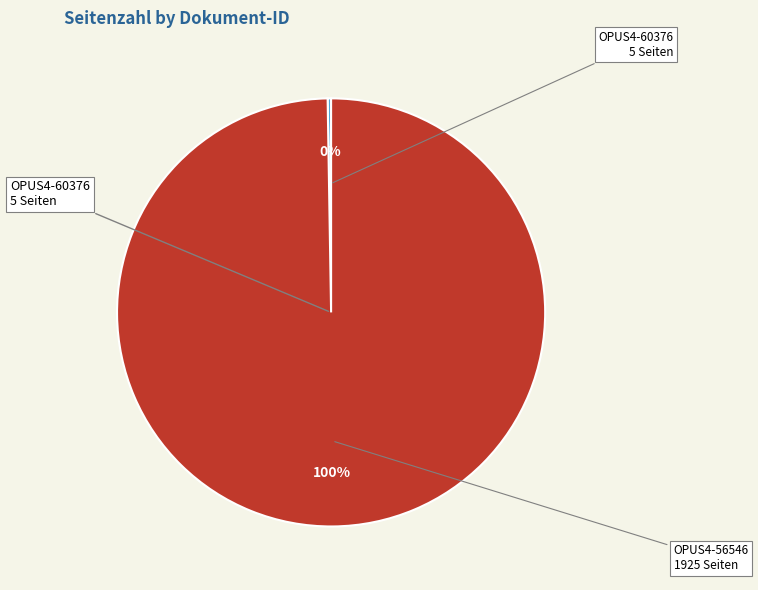

To the nearest percent, what is the average slice percentage?

50%